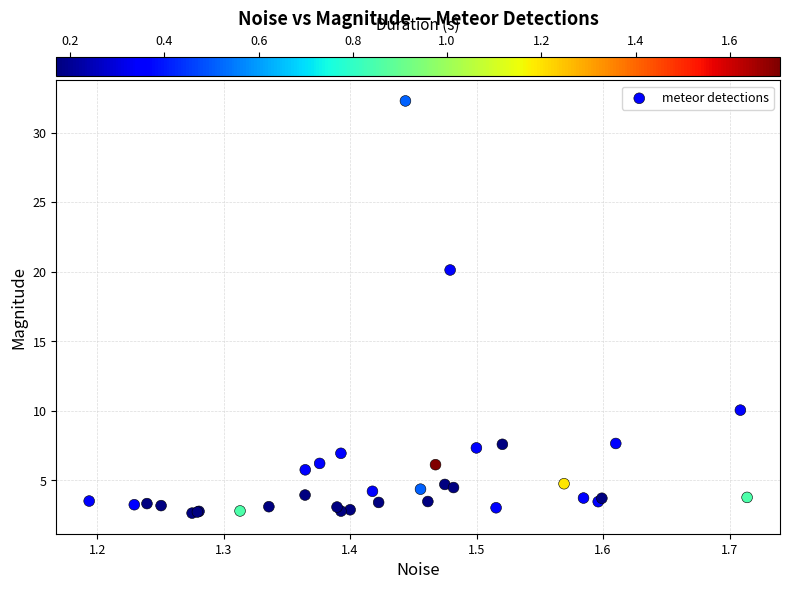

What Y value in the scatter plot is closest to 17?

20.1